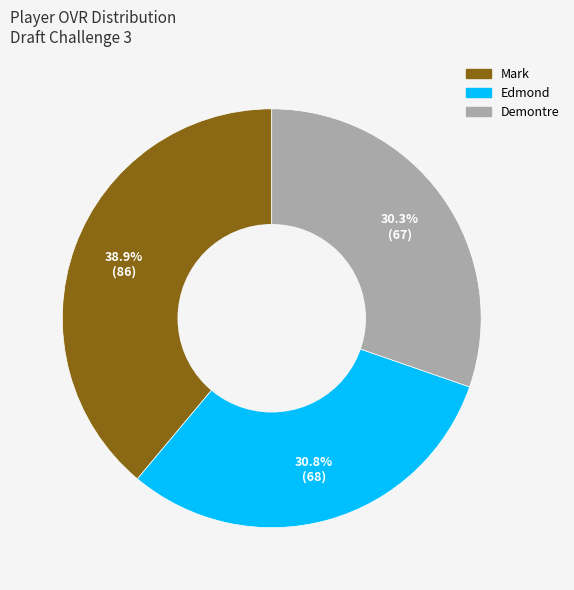

To the nearest percent, what is the difference between the Mark and Demontre slice percentages?

9%